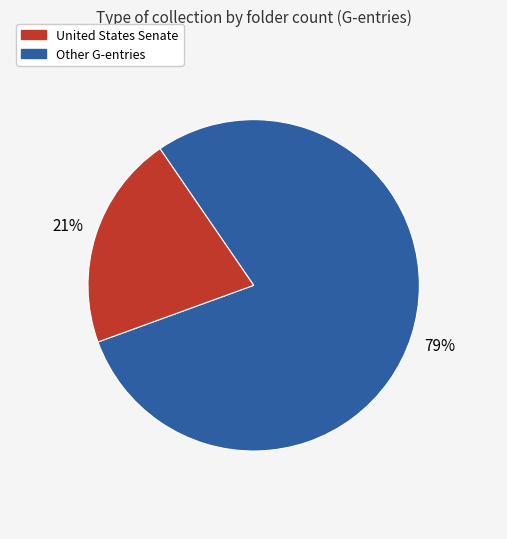

Is there any slice that represents more than half of the pie?

Yes